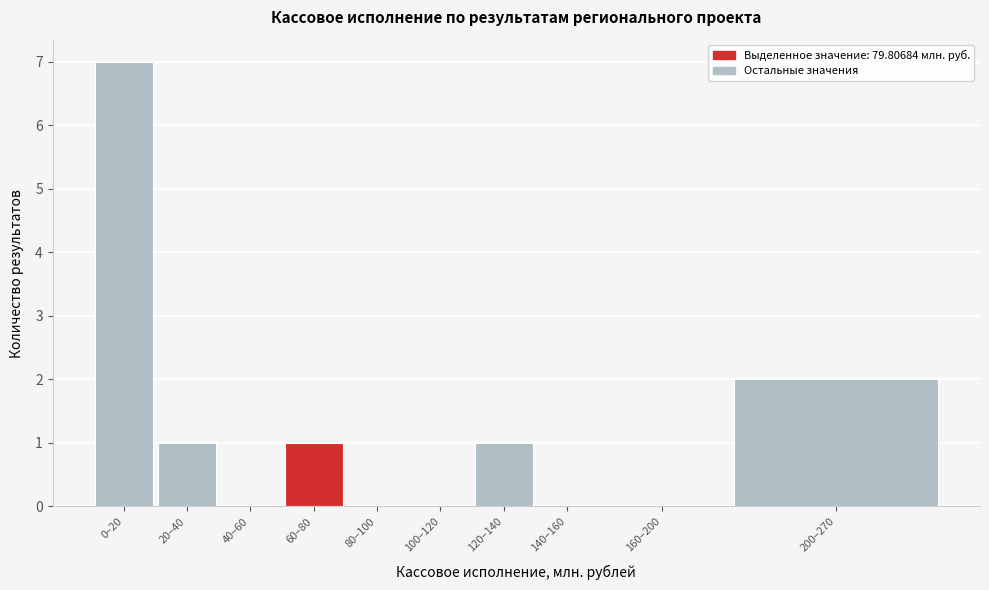

Reading left to right, extract all data points from this chart.

0–20=7	20–40=1	40–60=0	60–80=1	80–100=0	100–120=0	120–140=1	140–160=0	160–200=0	200–270=2